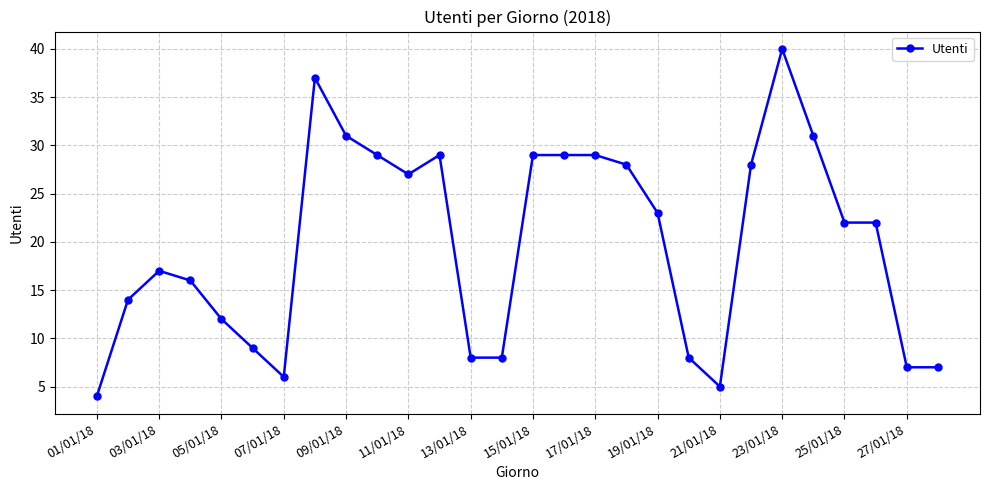

How many series are shown in this chart?

1